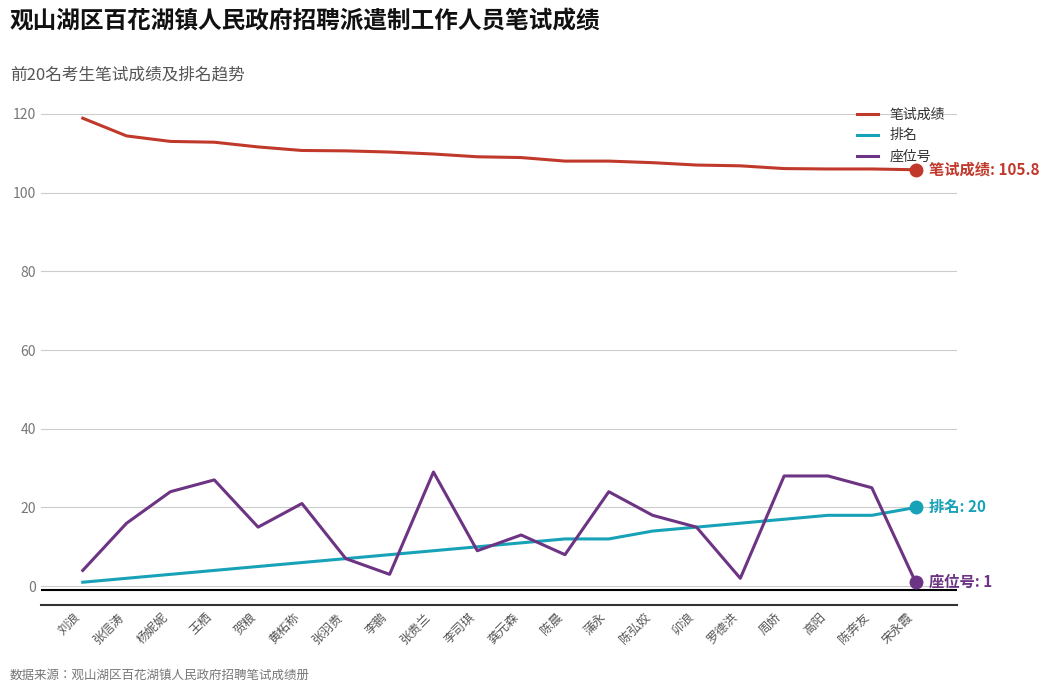

The 排名 series shows 18.0 at 陈奔友. True or false?

True